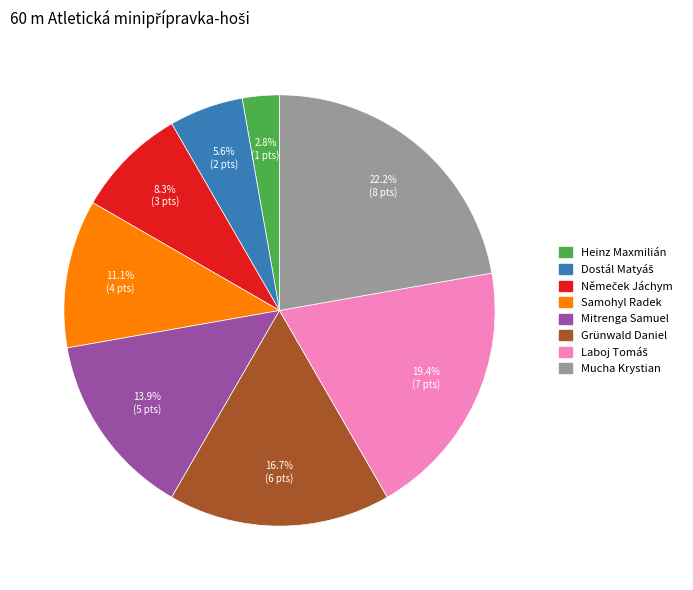

The Mitrenga Samuel slice represents 4% of the pie. True or false?

False